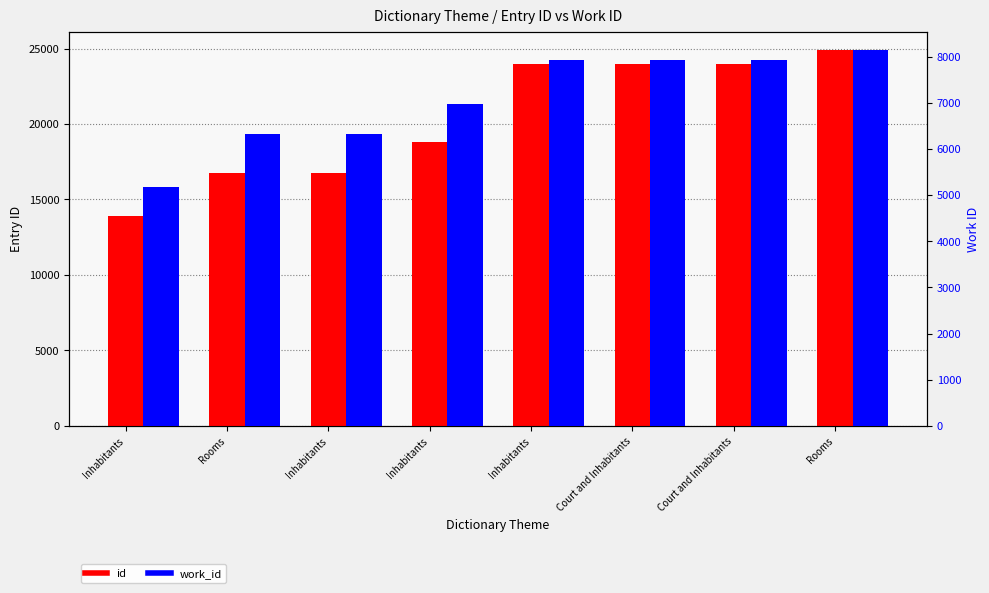

List the series in order of their overall mean, lowest first.

work_id, id